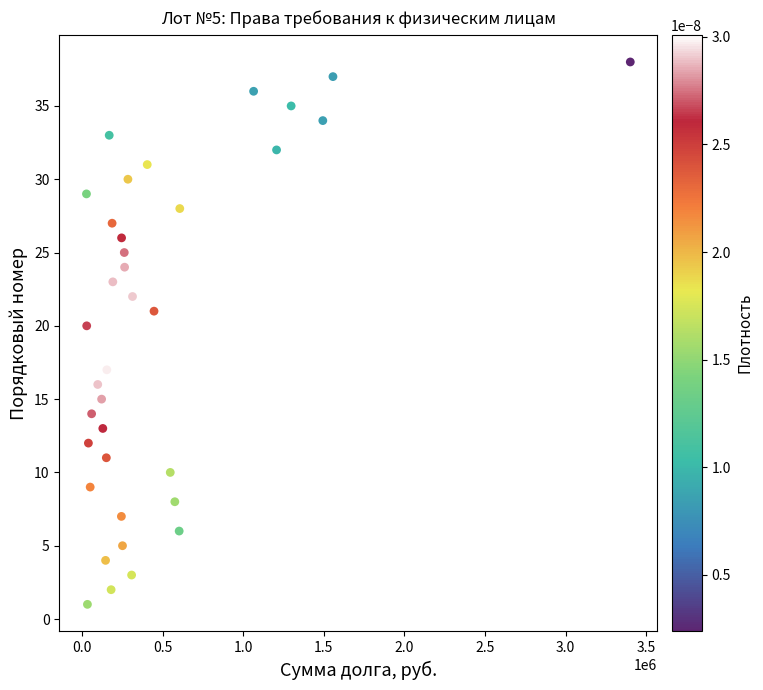

What is the range of Y values (max minus min)?

37